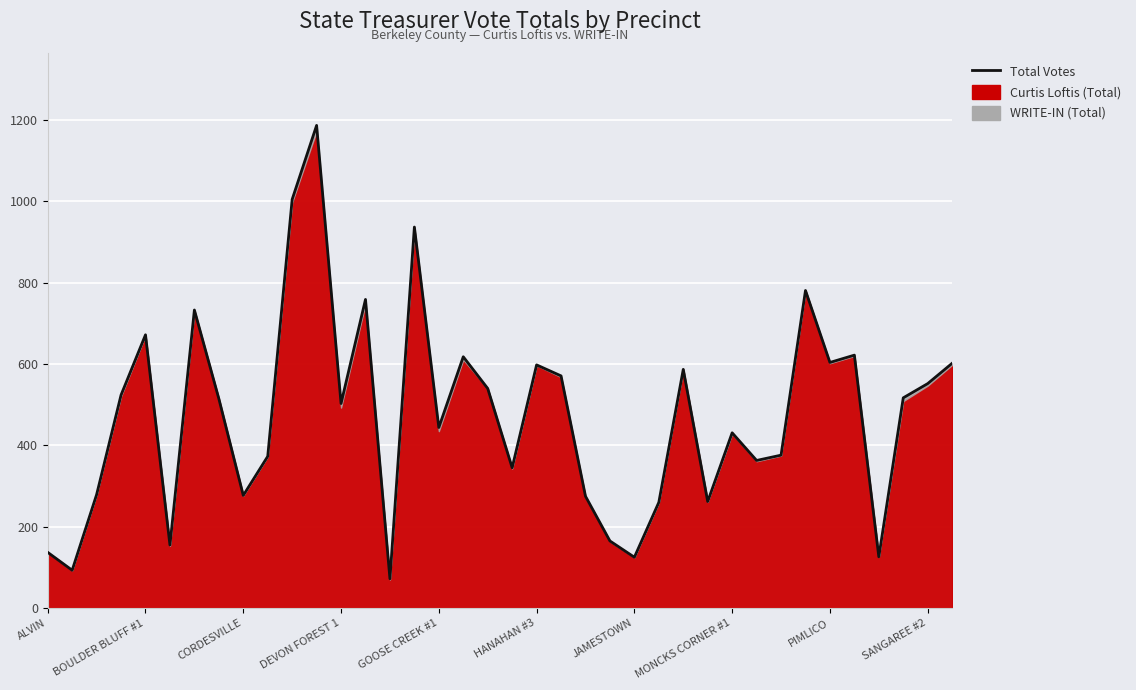

What is the average value?

473